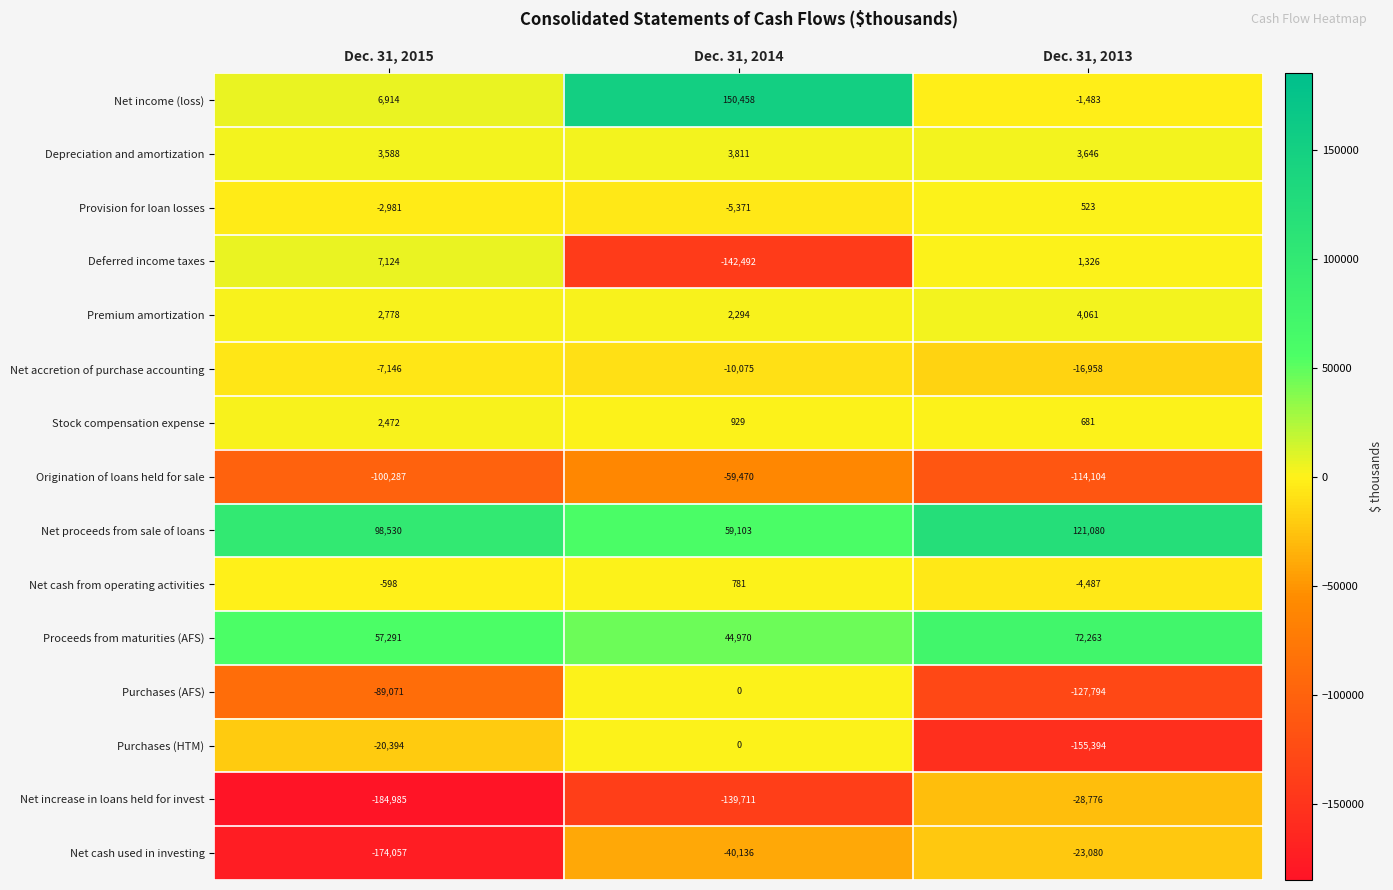

What is the difference between the second highest and minimum values in the Depreciation and amortization series?

58